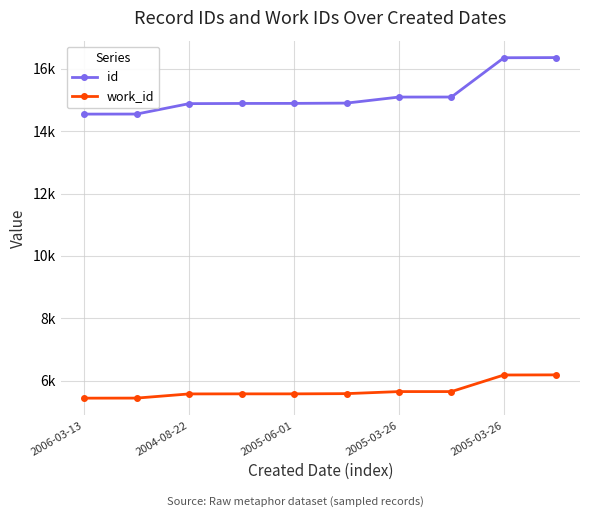

What is the average value of the work_id series?

5683